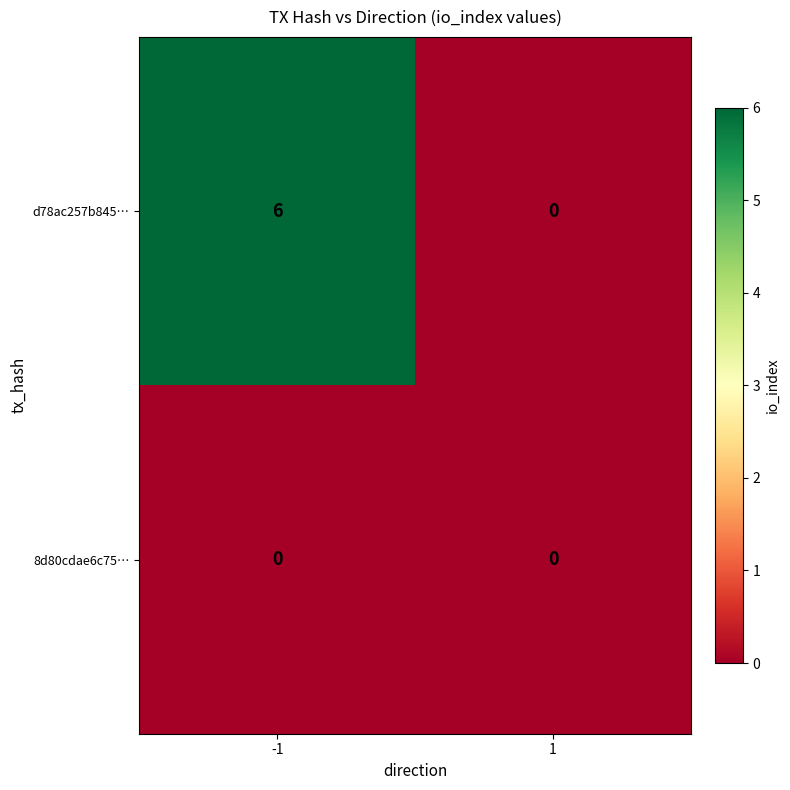

List the labels in order of d78ac257b845… value, largest first.

-1, 1